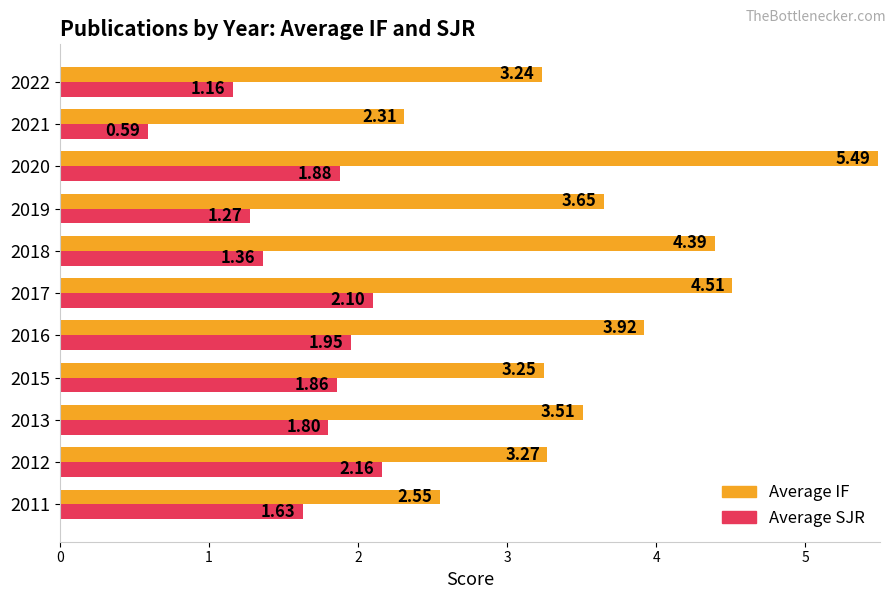

List the series in order of their peak value, highest first.

Average IF, Average SJR